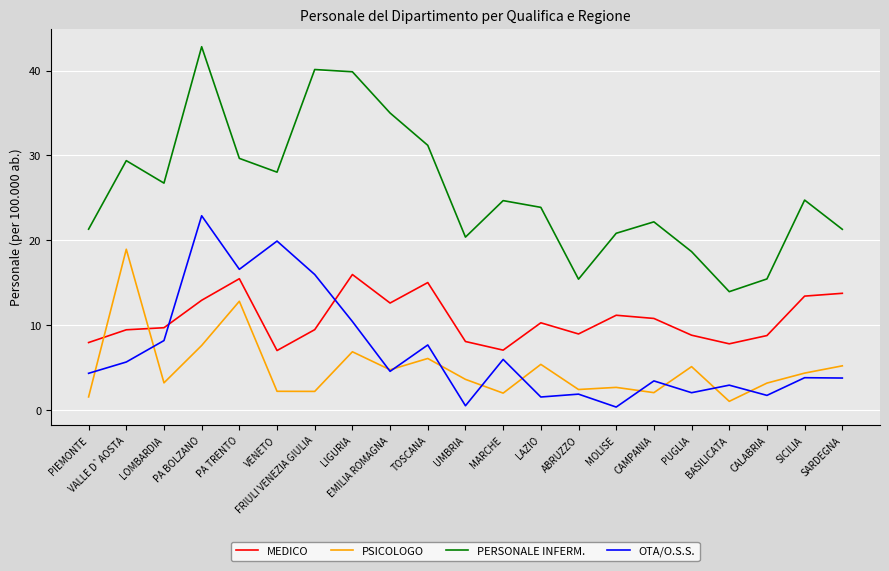

After their last crossing, which series has the higher values: MEDICO or PSICOLOGO?

MEDICO